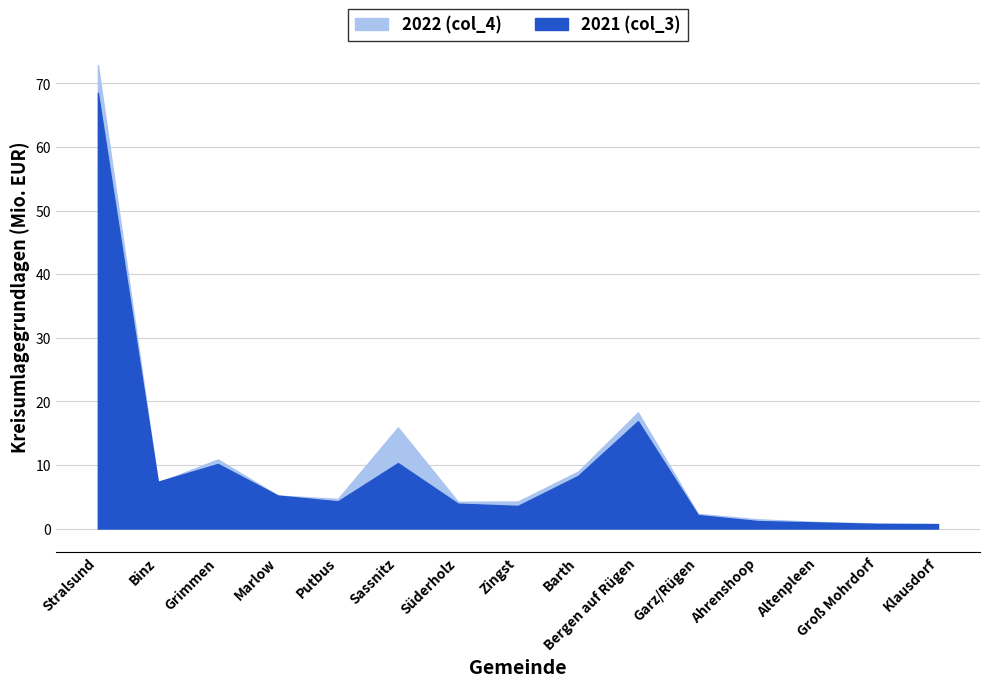

Rank the categories by 2021 (col_3) value from highest to lowest.

Stralsund, Bergen auf Rügen, Sassnitz, Grimmen, Barth, Binz, Marlow, Putbus, Süderholz, Zingst, Garz/Rügen, Ahrenshoop, Altenpleen, Groß Mohrdorf, Klausdorf